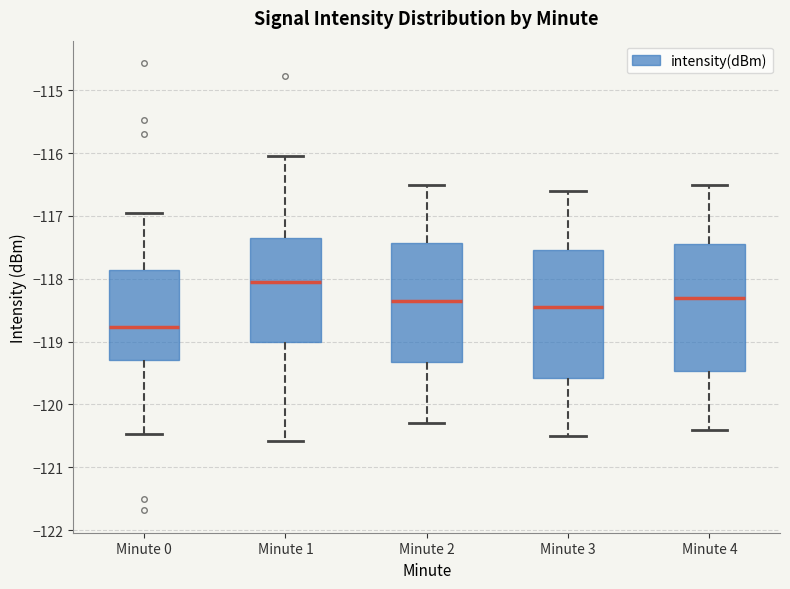

Reading left to right, transcribe this box plot: for each box, give where its median line is, the range the box spans, and where its two whiskers end, as read against the y-axis. The values are not printed on the chart, so give them approximately, as read against the axis.

Minute 0: median -118.8, box -119.3 to -117.9, whiskers -120.5 to -117.0
Minute 1: median -118.0, box -119.0 to -117.3, whiskers -120.6 to -116.0
Minute 2: median -118.3, box -119.3 to -117.4, whiskers -120.3 to -116.5
Minute 3: median -118.4, box -119.6 to -117.5, whiskers -120.5 to -116.6
Minute 4: median -118.3, box -119.5 to -117.4, whiskers -120.4 to -116.5